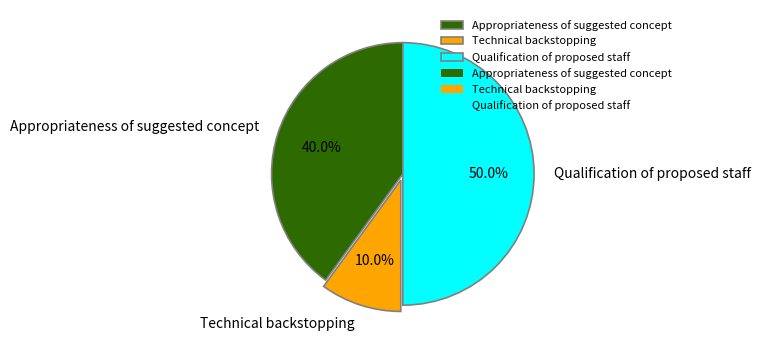

What is the smallest slice in the pie chart?

Technical backstopping